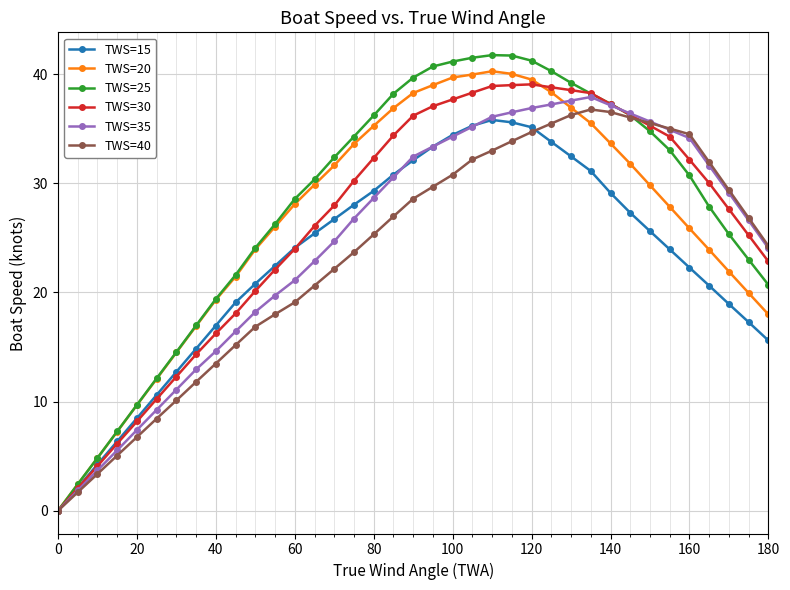

What is the value of the TWS=35 point at the 26th from the left?

37.2